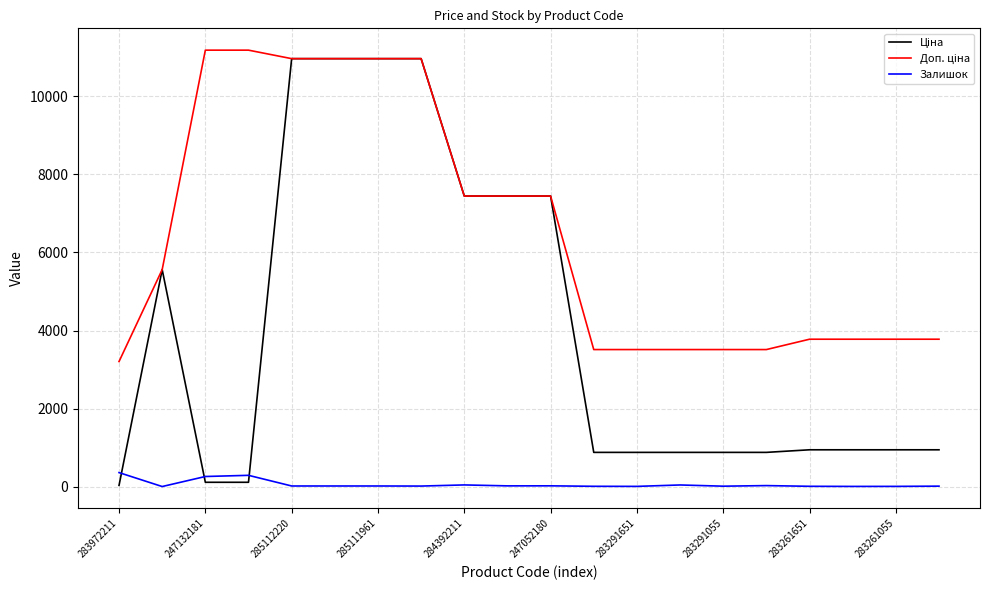

What is the maximum value shown in the chart?

11182.0